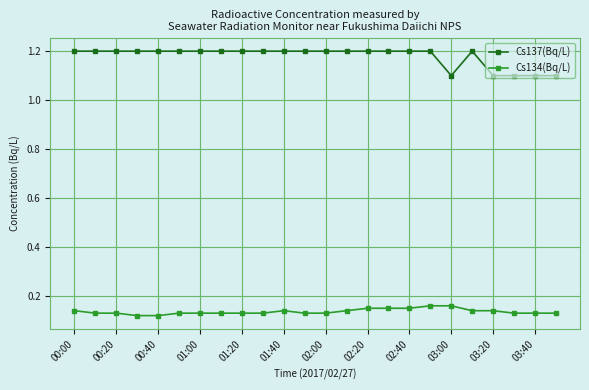

Which series has the widest spread of values?

Cs137(Bq/L)